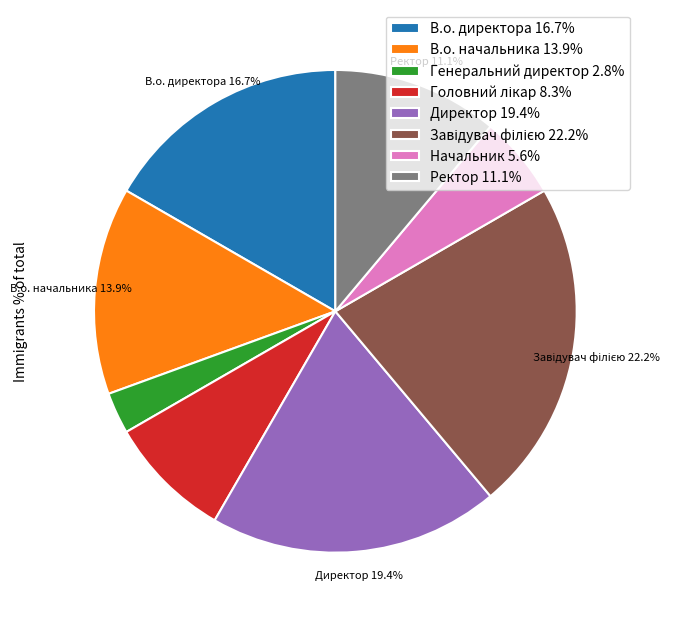

Does any single category account for the majority?

No